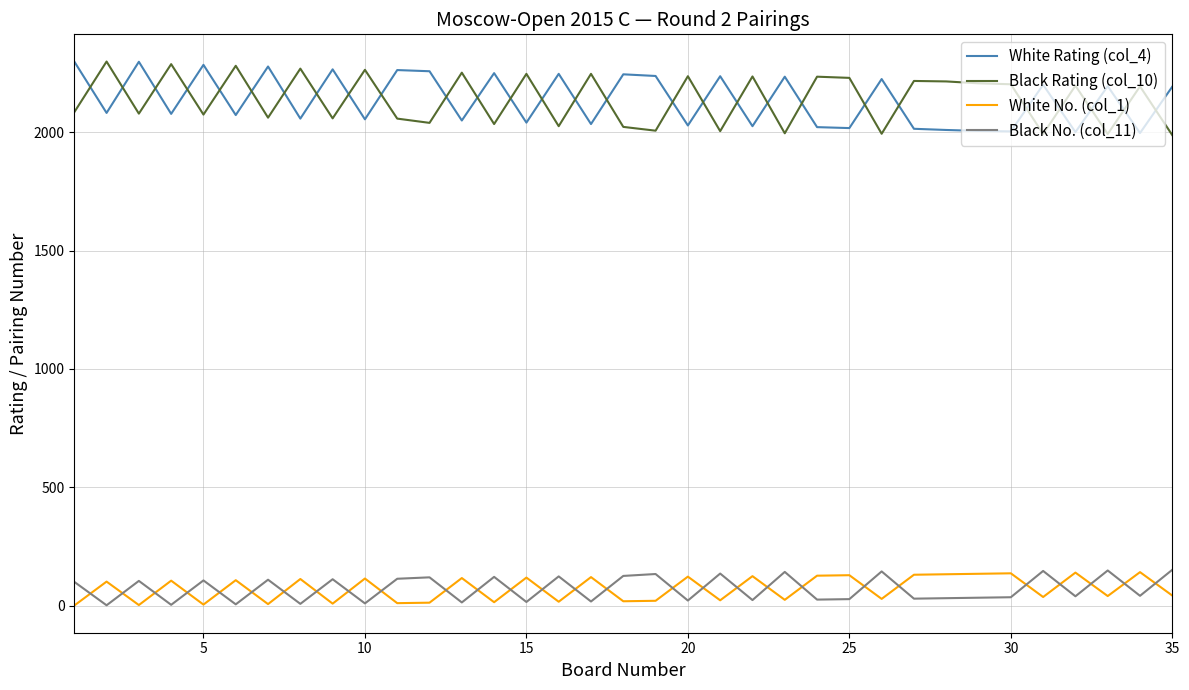

True or false: Black Rating (col_10) and White No. (col_1) cross at least once.

False